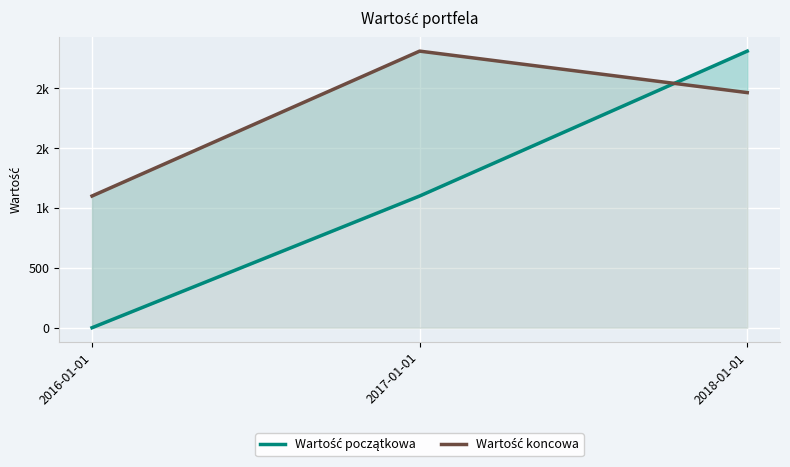

What are all the series names shown in the legend?

Wartość początkowa, Wartość koncowa